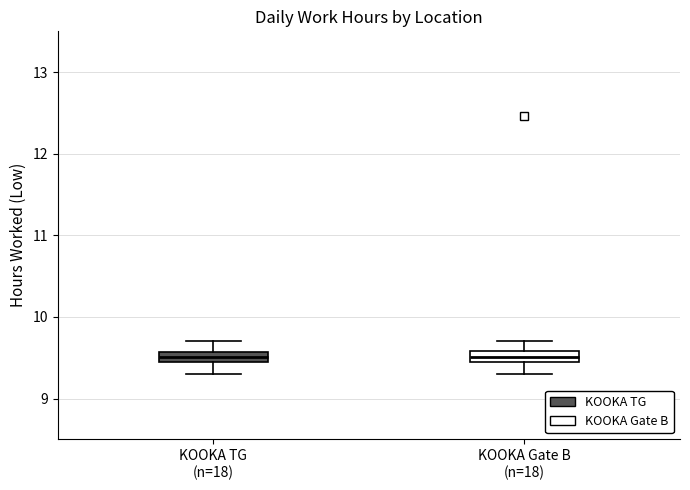

Where is the lower edge of the box for KOOKA TG (n=18) on the y-axis? The values are not printed on the chart, so give them approximately, as read against the axis.

9.4